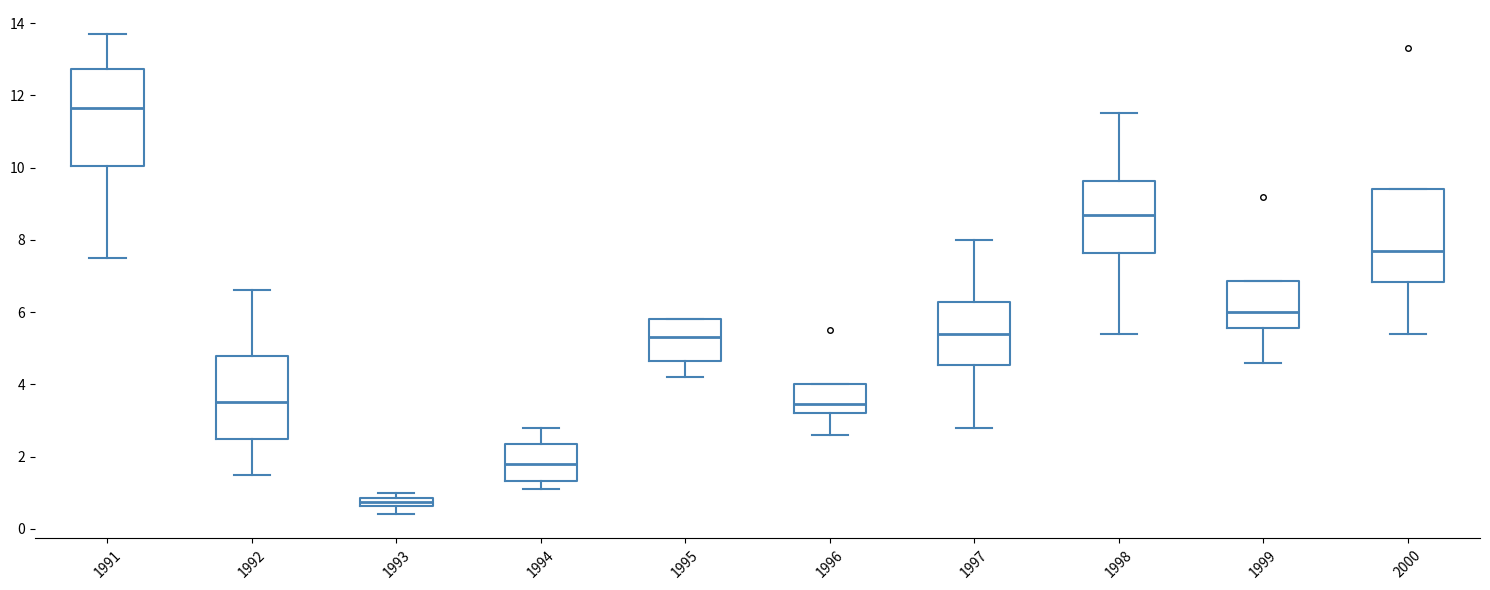

Which box has the highest median line?

1991